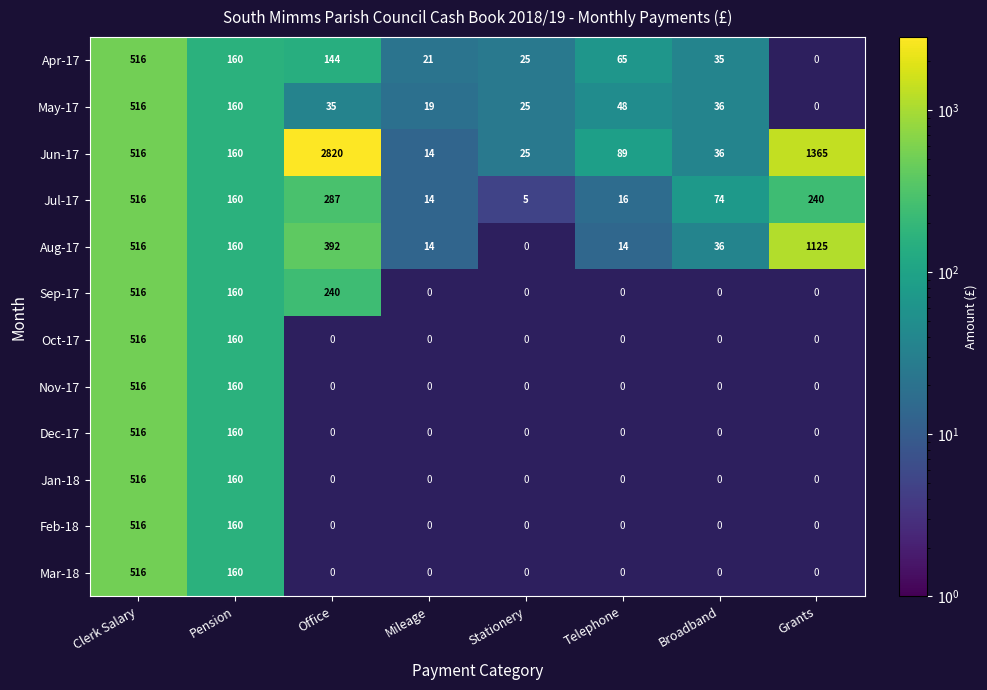

At which label is Oct-17 closest to 258?

Pension